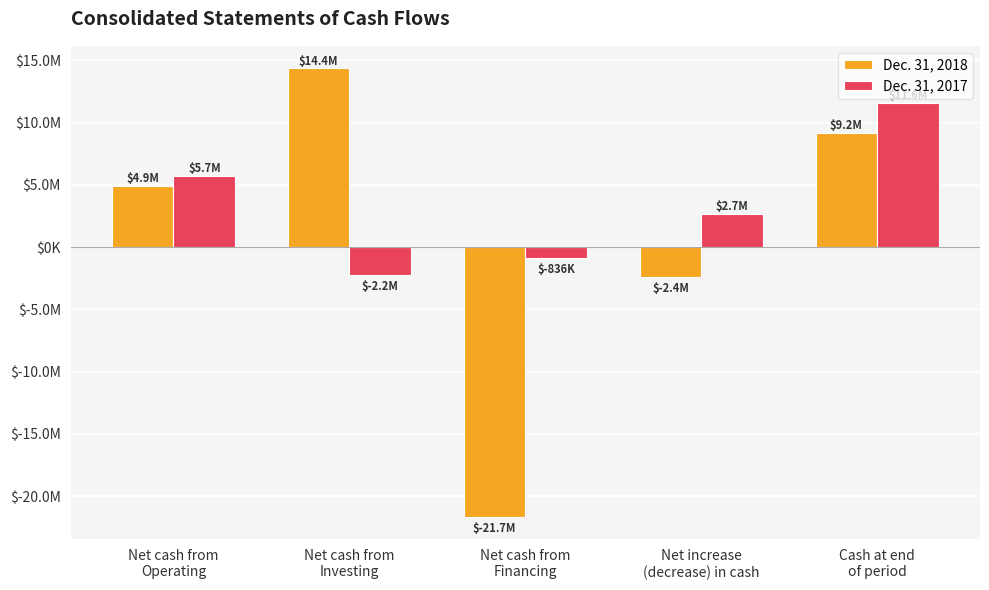

What is the sum of the Dec. 31, 2018 values at Net increase
(decrease) in cash and Cash at end
of period?

6763000